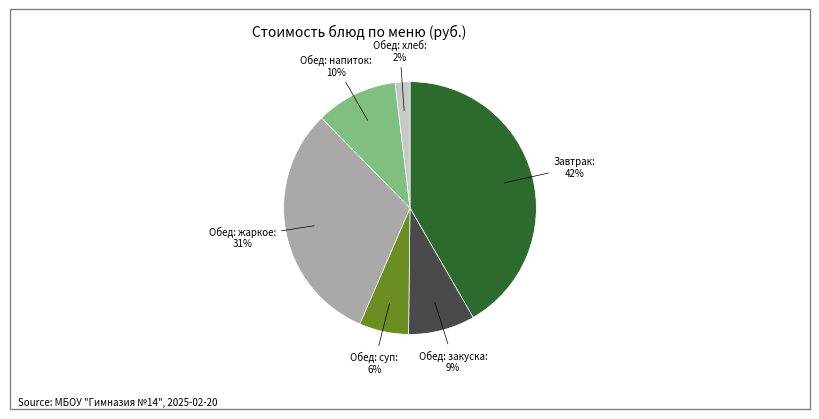

To the nearest percent, what is the average slice percentage?

17%